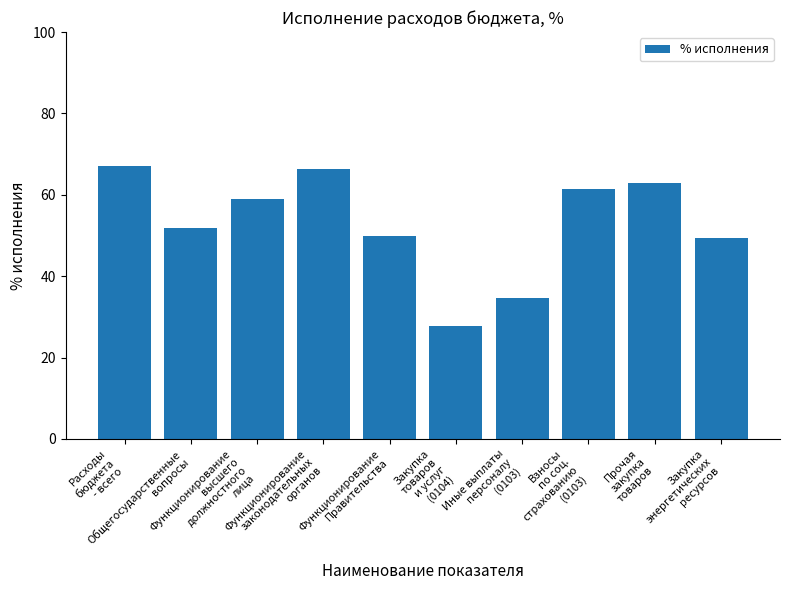

What is the change in value from Функционирование
высшего
должностного
лица to Закупка
товаров
и услуг
(0104)?

-31.3